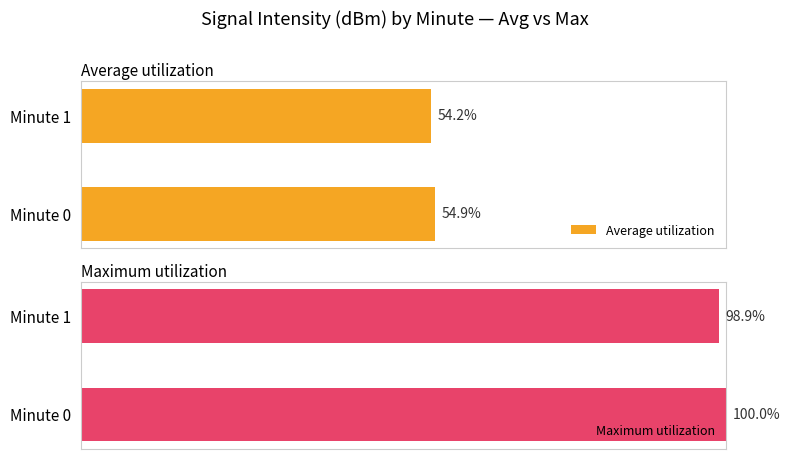

Which category has the lowest value in the Average utilization series?

Minute 1